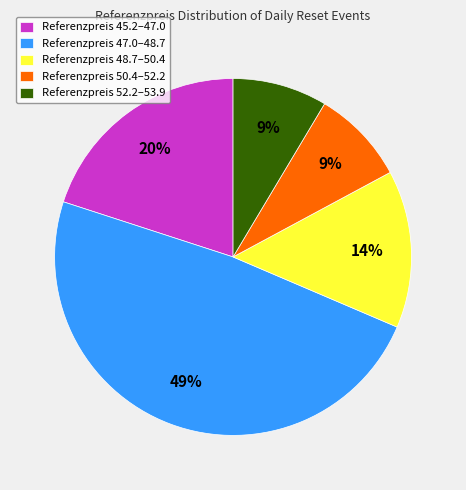

Which slice is the largest?

Referenzpreis 47.0–48.7